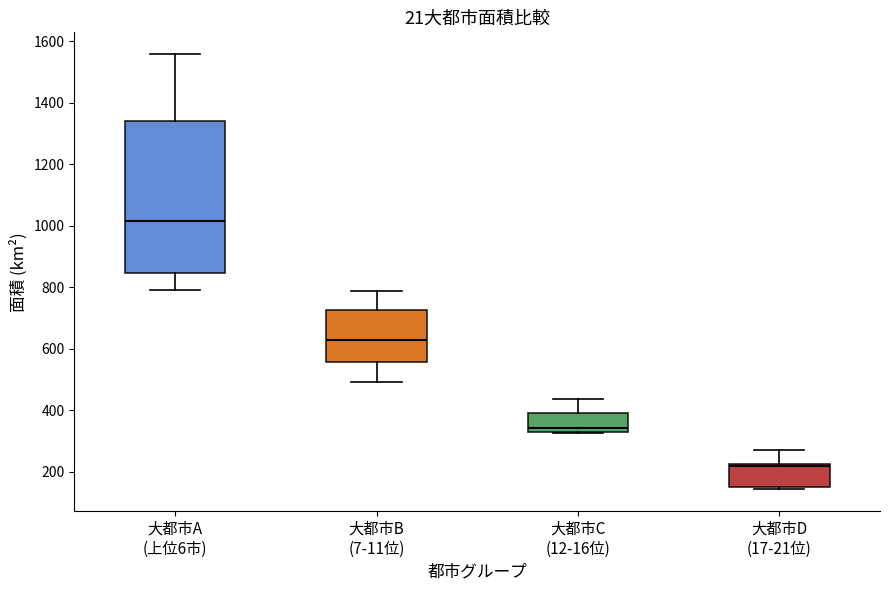

Where does the upper whisker of the box for 大都市B (7-11位) end on the y-axis? The values are not printed on the chart, so give them approximately, as read against the axis.

780